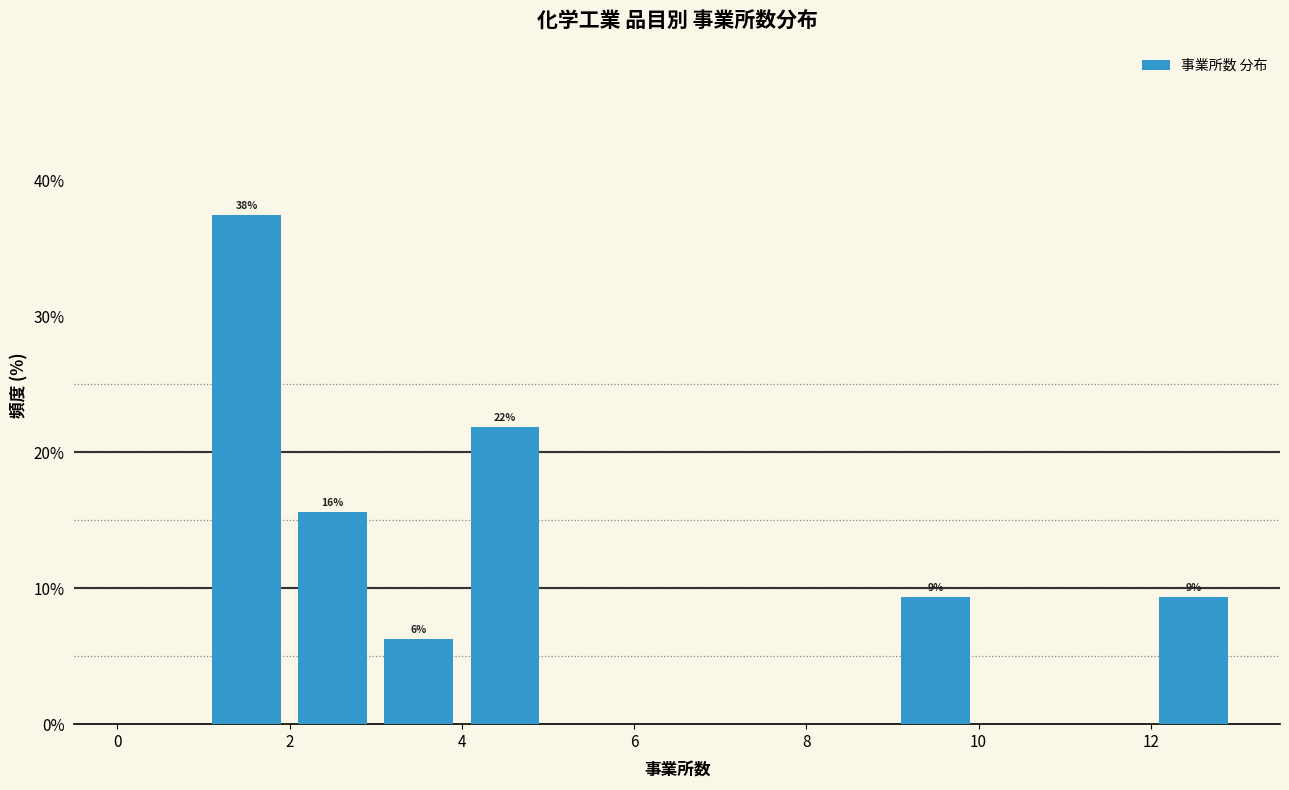

Which range on the x-axis has the tallest bar?

1 to 2